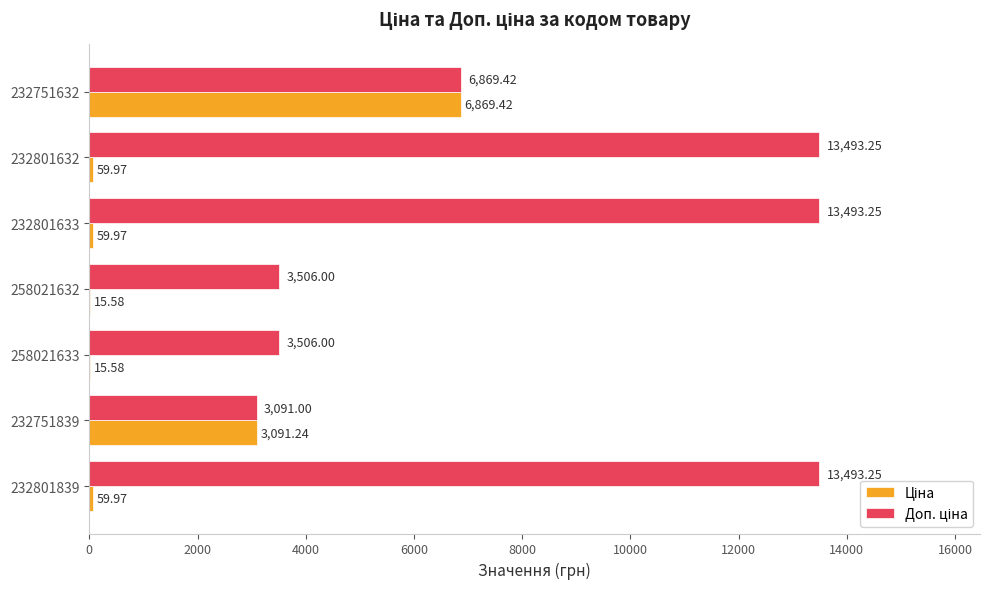

What is the total value across all series at 258021632?

3521.6